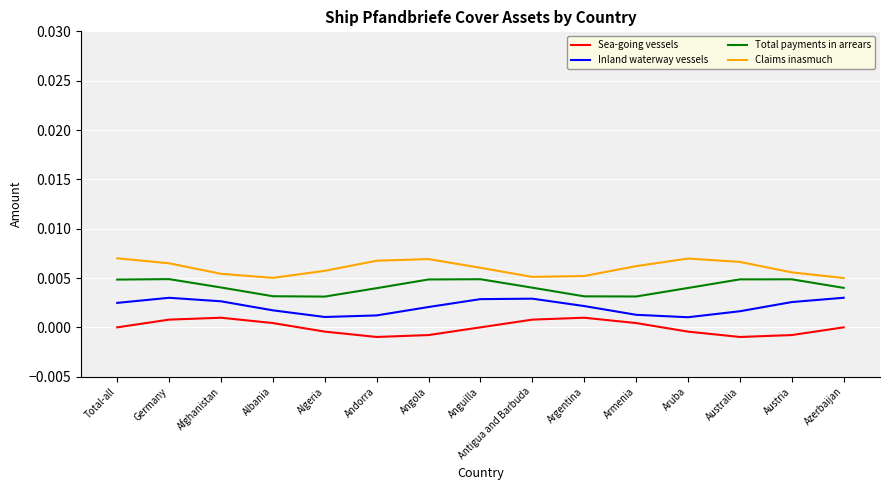

Is it true that Total payments in arrears equals 0.0 at Afghanistan?

True